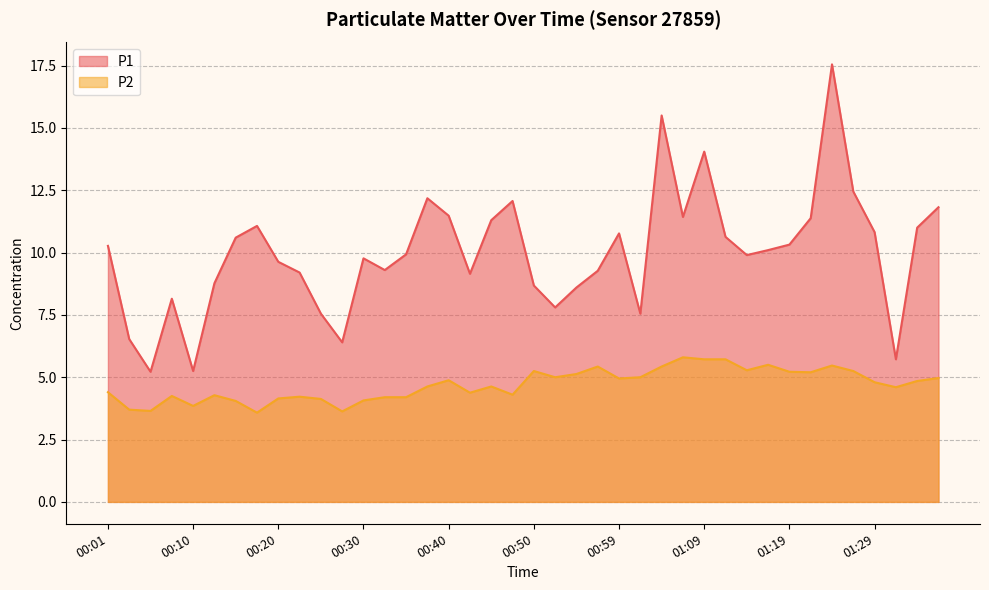

What is the difference between the highest and lowest values at 00:25?

3.4